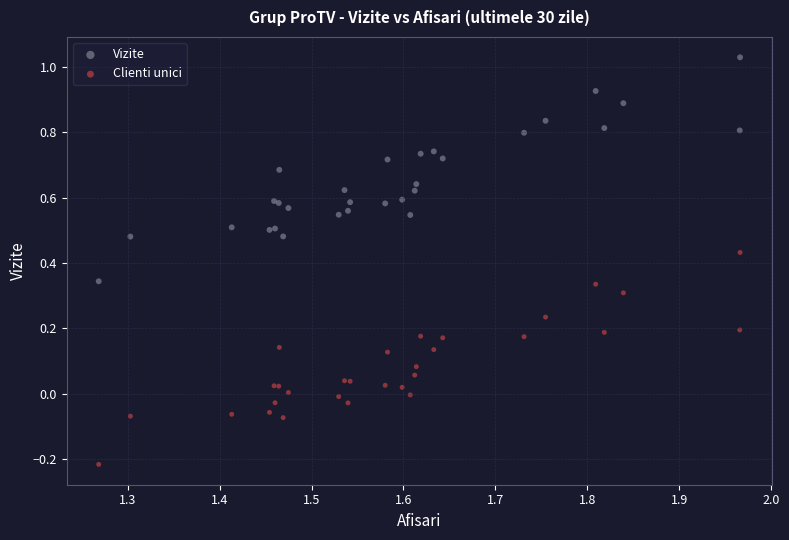

Which series reaches the minimum Y coordinate?

Clienti unici